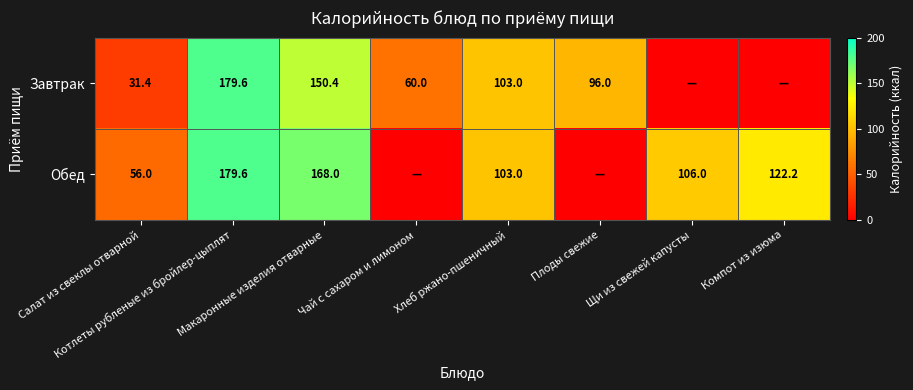

At Щи из свежей капусты, list the series in order from smallest to largest.

Завтрак, Обед